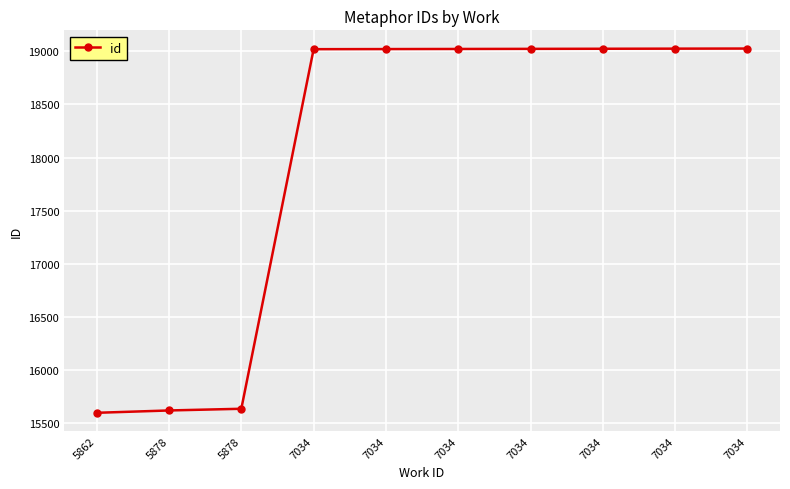

Rank the categories by value from highest to lowest.

7034, 7034, 7034, 7034, 7034, 7034, 7034, 5878, 5878, 5862